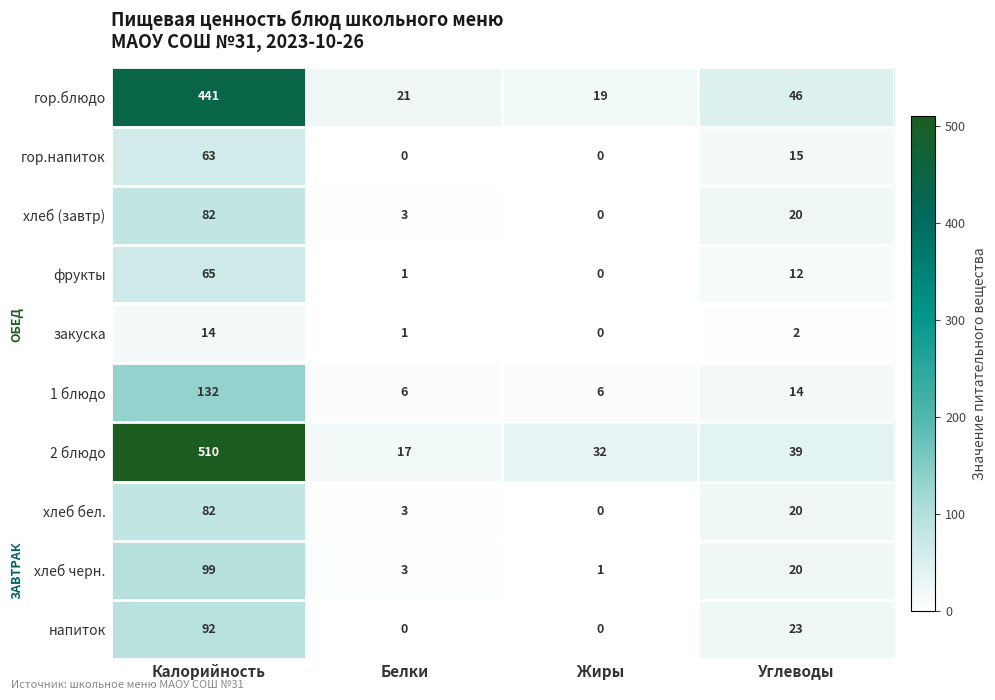

Where does the напиток series first go above 23?

Калорийность